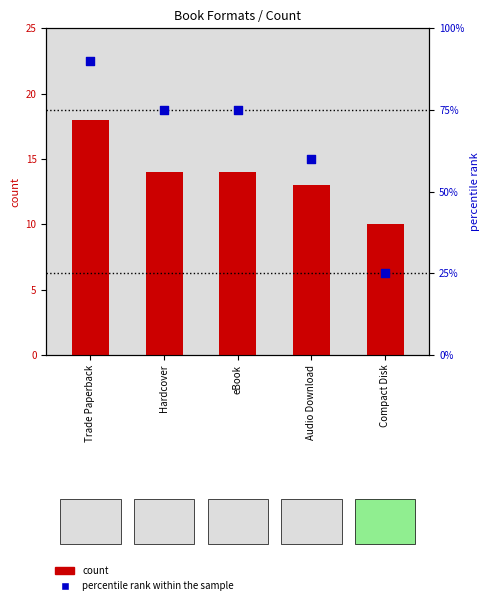

Is the value of count at Trade Paperback greater than the value of percentile rank within the sample at eBook?

No